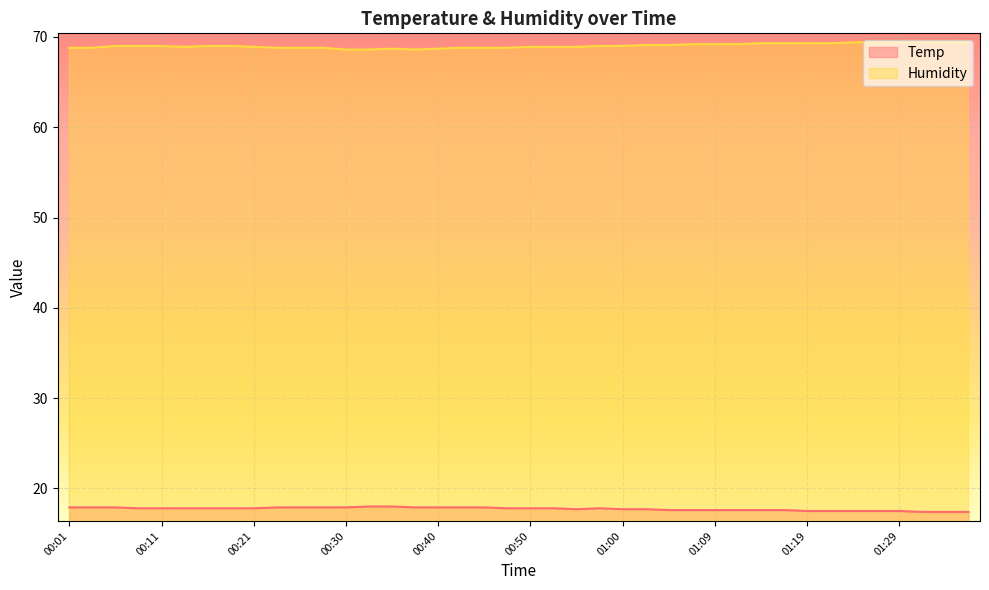

Reading left to right, what are all the values shown in this chart?

Temp: 00:01=17.9	00:03=17.9	00:06=17.9	00:08=17.8	00:11=17.8	00:13=17.8	00:16=17.8	00:18=17.8	00:21=17.8	00:23=17.9	00:25=17.9	00:28=17.9	00:30=17.9	00:33=18.0	00:35=18.0	00:38=17.9	00:40=17.9	00:42=17.9	00:45=17.9	00:47=17.8	00:50=17.8	00:52=17.8	00:55=17.7	00:57=17.8	01:00=17.7	01:02=17.7	01:04=17.6	01:07=17.6	01:09=17.6	01:12=17.6	01:14=17.6	01:17=17.6	01:19=17.5	01:22=17.5	01:24=17.5	01:27=17.5	01:29=17.5	01:31=17.4	01:34=17.4	01:36=17.4
Humidity: 00:01=68.8	00:03=68.8	00:06=69.0	00:08=69.0	00:11=69.0	00:13=68.9	00:16=69.0	00:18=69.0	00:21=68.9	00:23=68.8	00:25=68.8	00:28=68.8	00:30=68.6	00:33=68.6	00:35=68.7	00:38=68.6	00:40=68.7	00:42=68.8	00:45=68.8	00:47=68.8	00:50=68.9	00:52=68.9	00:55=68.9	00:57=69.0	01:00=69.0	01:02=69.1	01:04=69.1	01:07=69.2	01:09=69.2	01:12=69.2	01:14=69.3	01:17=69.3	01:19=69.3	01:22=69.3	01:24=69.4	01:27=69.4	01:29=69.4	01:31=69.4	01:34=69.4	01:36=69.4